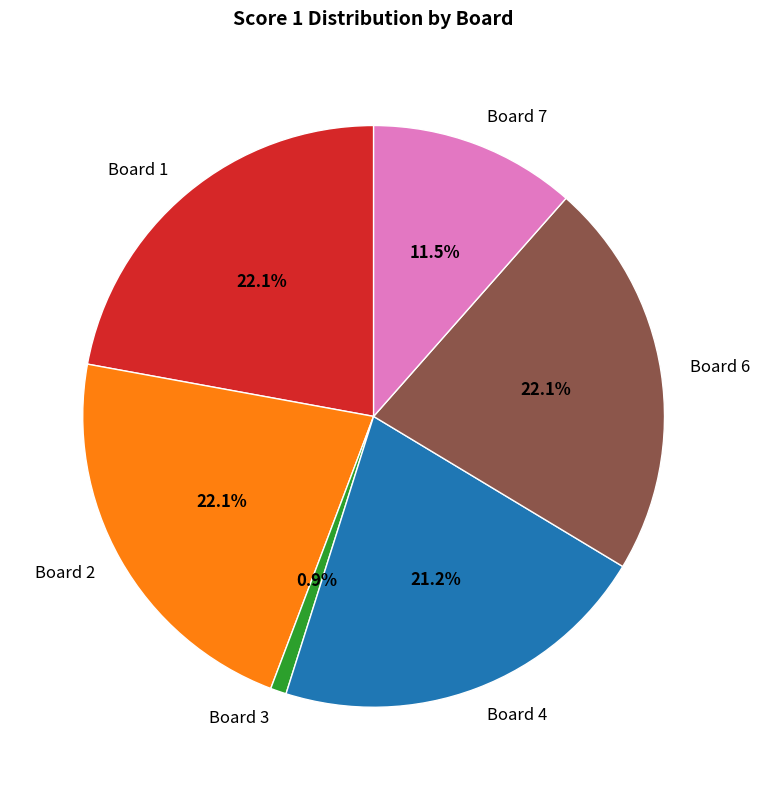

To the nearest percent, what portion does Board 6 represent?

22%